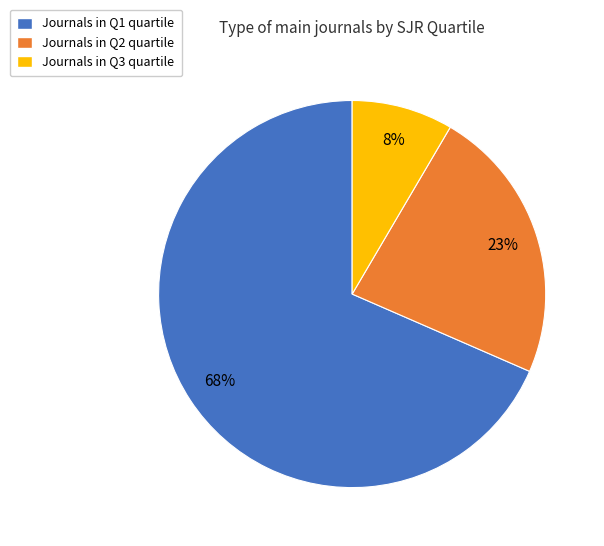

Which has a higher value, Journals in Q1 quartile or Journals in Q3 quartile?

Journals in Q1 quartile